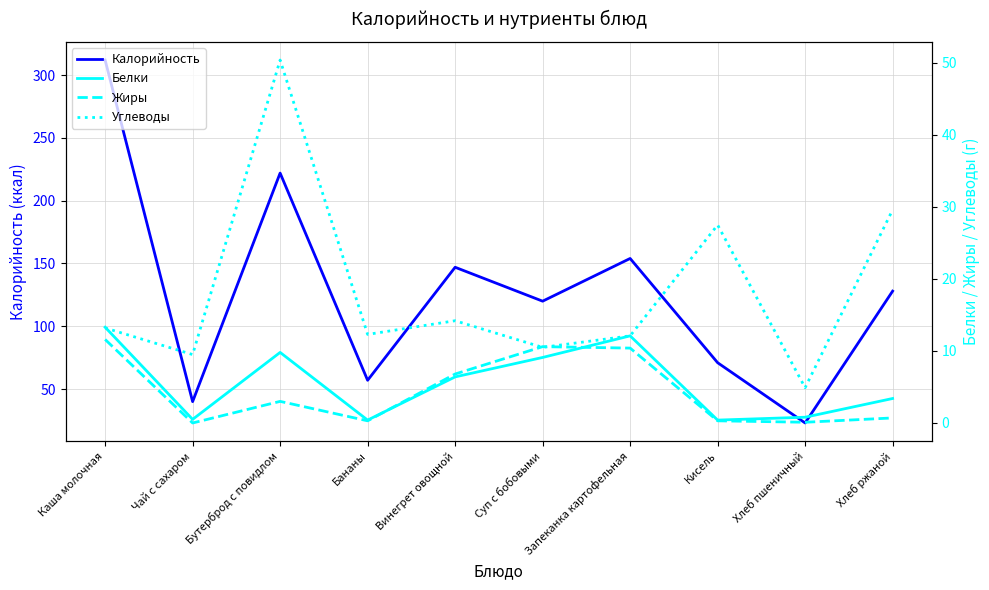

True or false: Жиры has a value of -7.1 at Чай с сахаром.

False